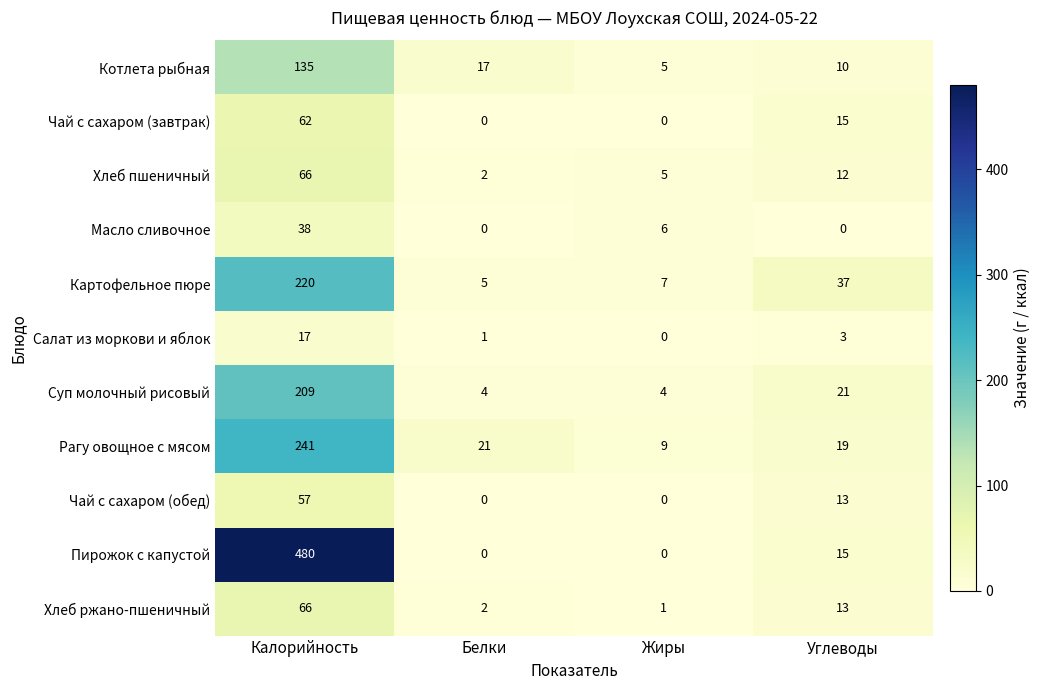

Which series has the largest range (max minus min)?

Пирожок с капустой